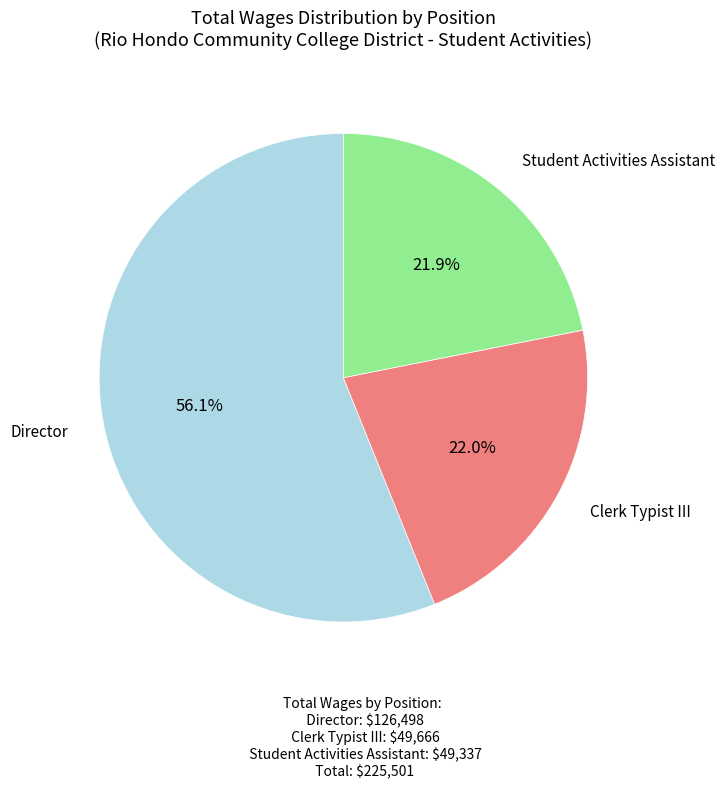

Is there any slice that represents more than half of the pie?

Yes